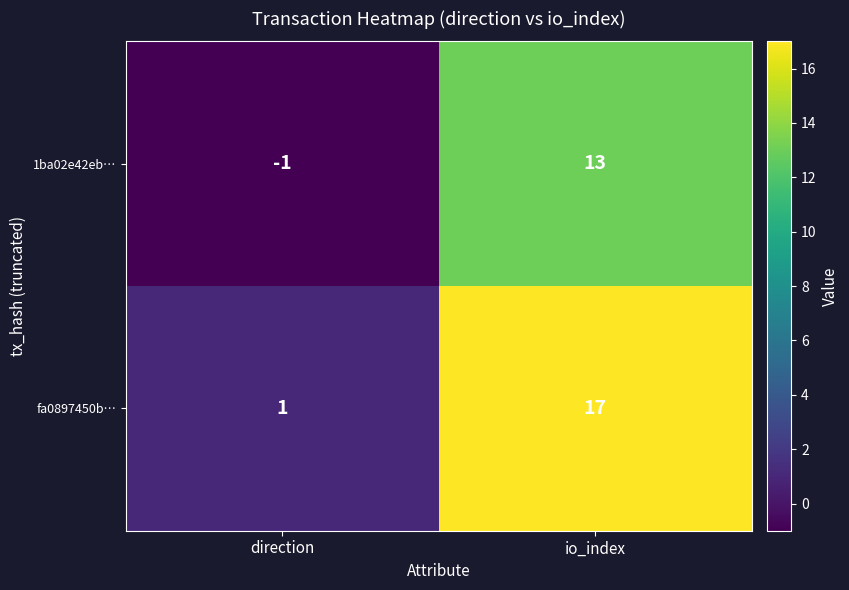

How many categories are shown in the chart?

2